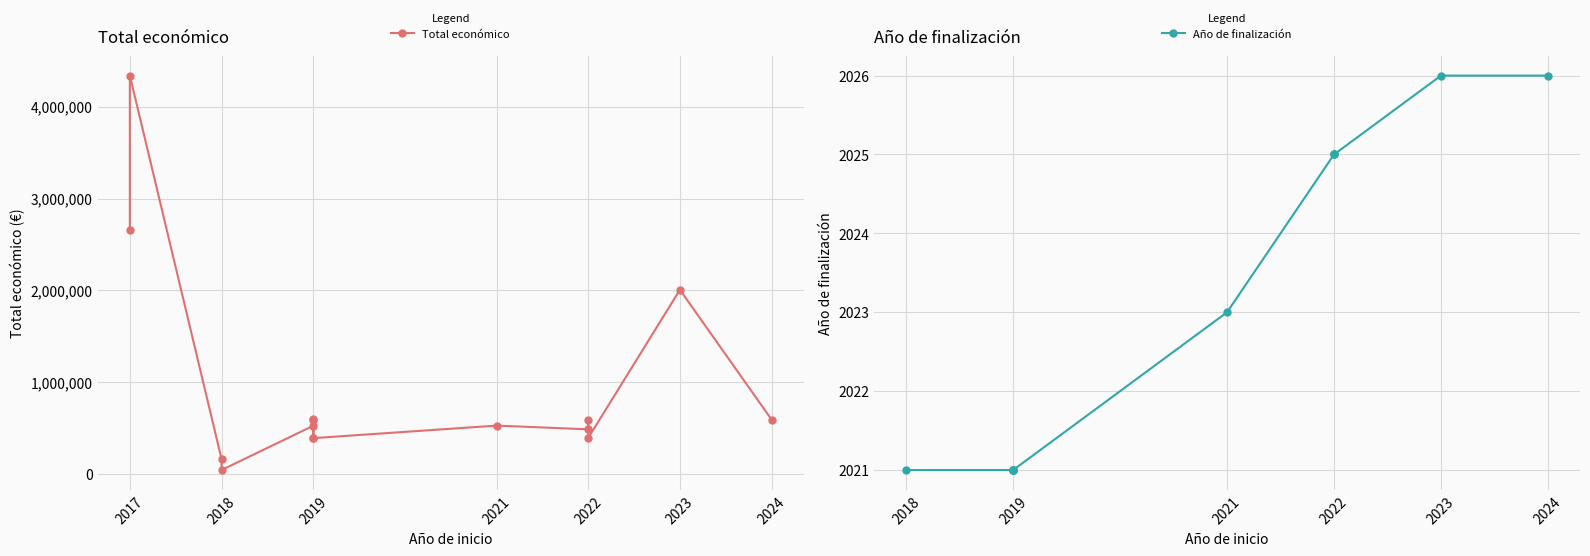

What is the sum of all Año de finalización values?

24276